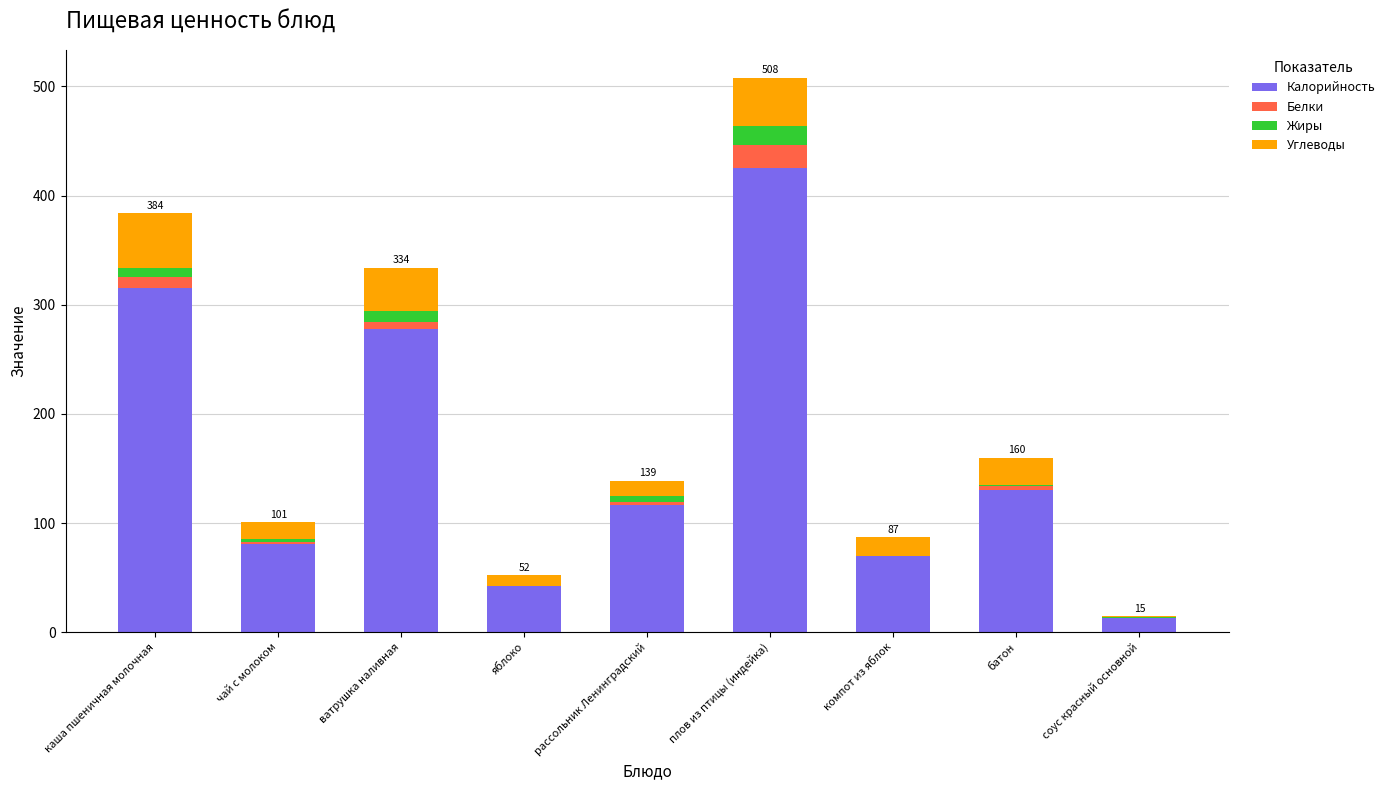

At which category is the sum across all series the highest?

плов из птицы (индейка)